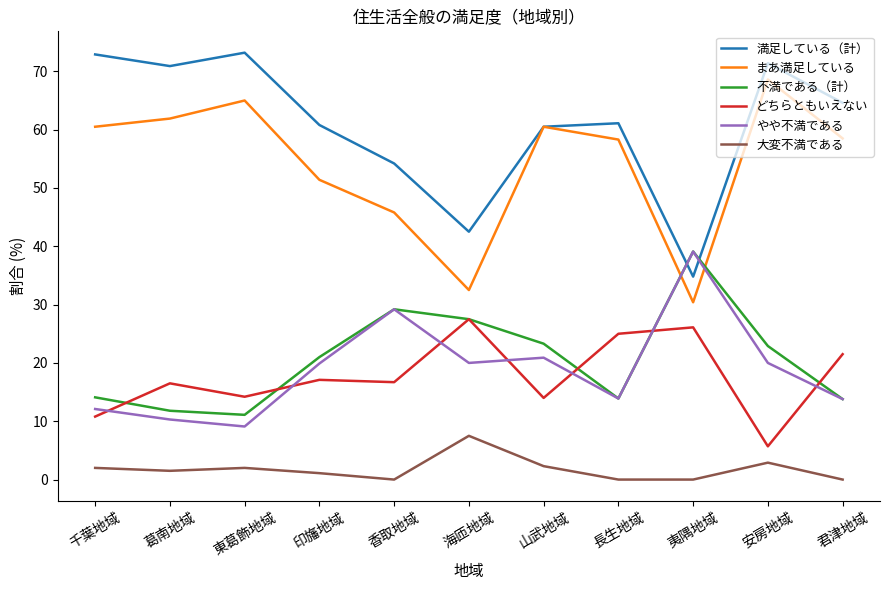

Is the value of やや不満である at 東葛飾地域 greater than the value of まあ満足している at 海匝地域?

No